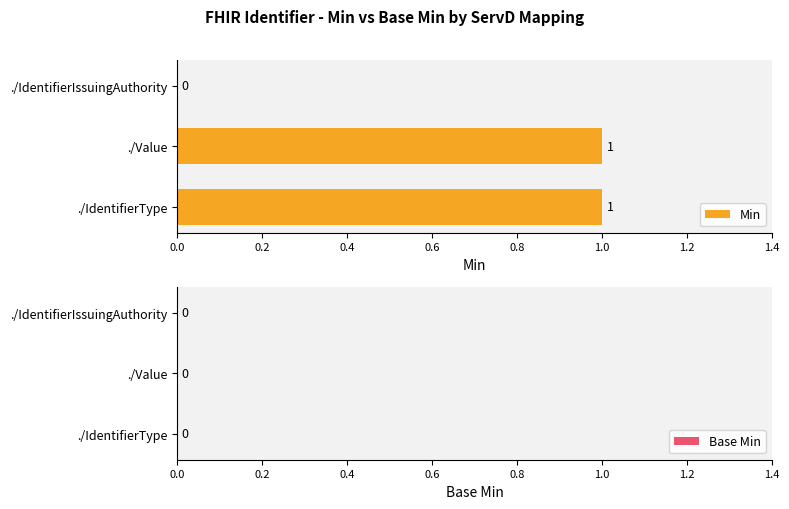

Between ./IdentifierIssuingAuthority and ./IdentifierType, which is larger?

./IdentifierType